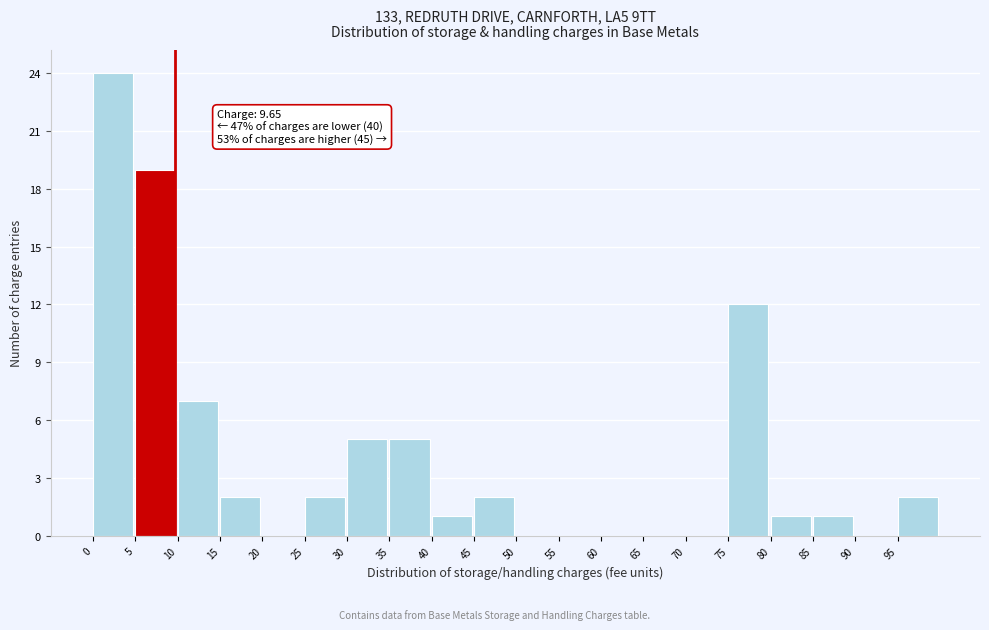

Over which range of the x-axis is the bar tallest?

0 to 5